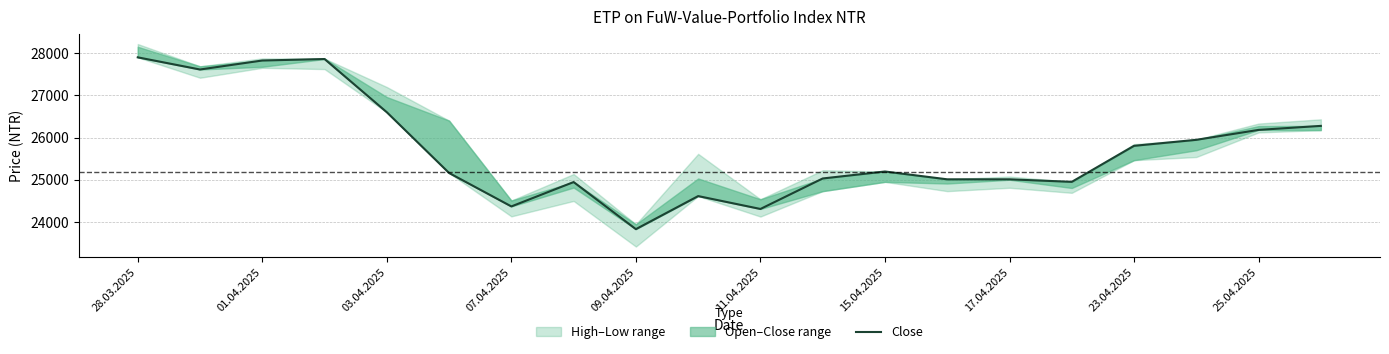

How many categories are shown in the chart?

20